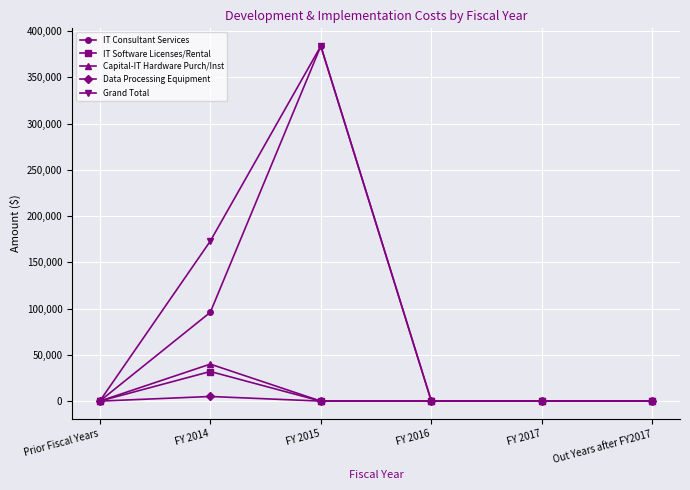

What is the difference between the highest and lowest values at FY 2014?

167964